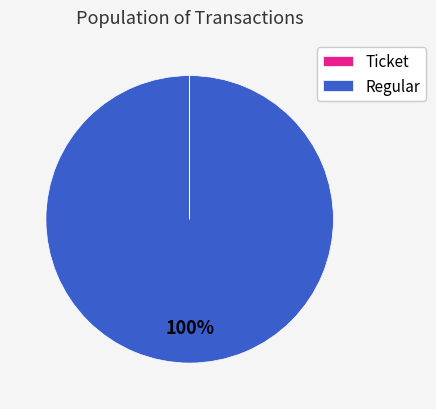

True or false: Regular accounts for 100% of the total.

True